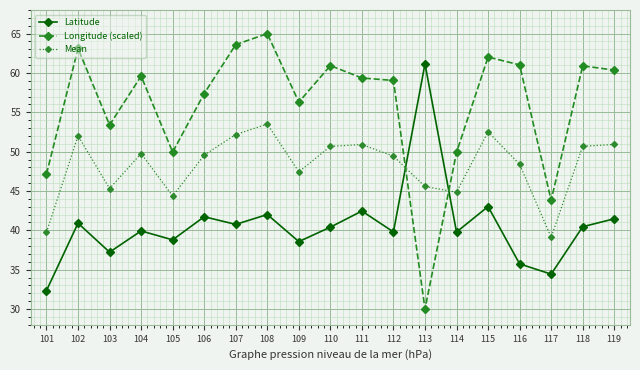

What is the difference between the second highest and minimum values in the Latitude series?

10.7